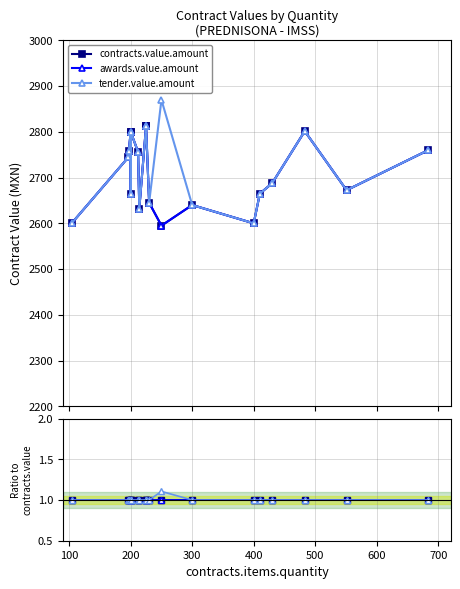

How many values in the tender.value.amount series exceed 1?

1